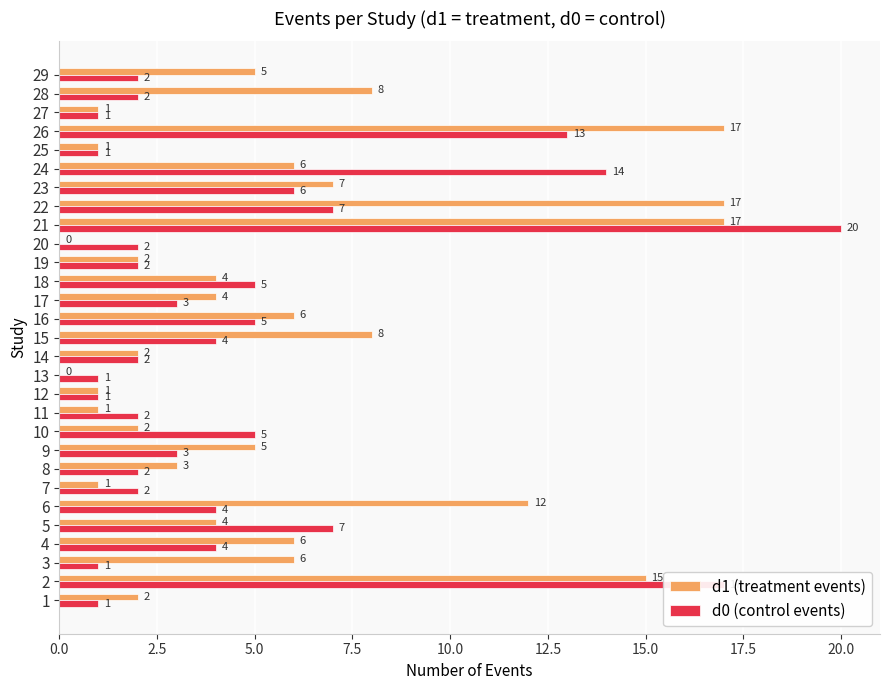

How many series are shown in this chart?

2